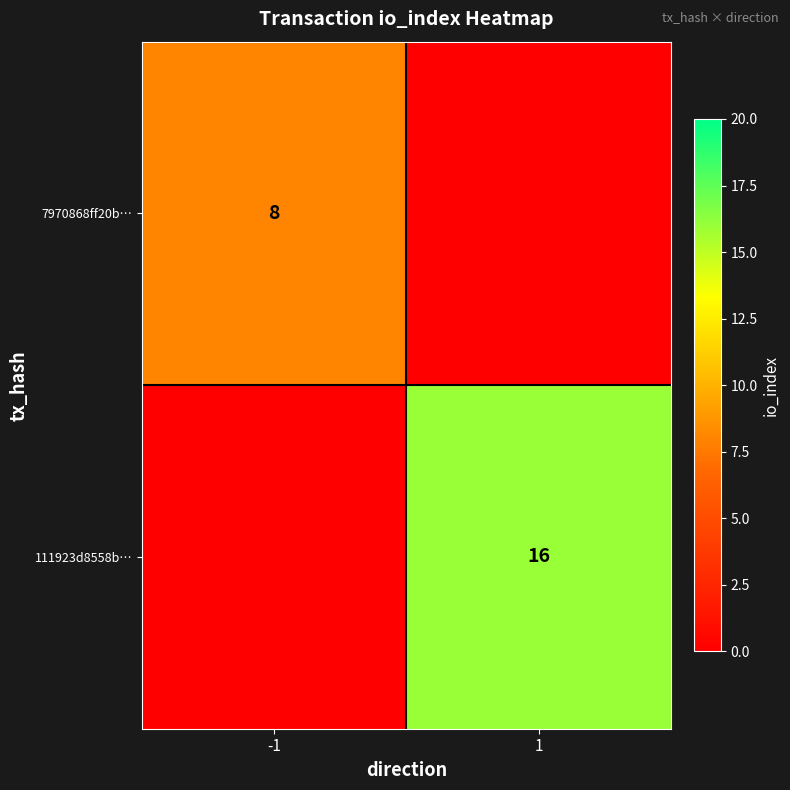

The 7970868ff20b… series shows 8 at -1. True or false?

True